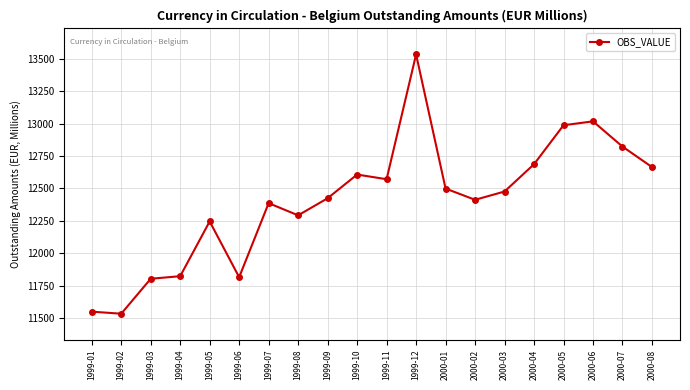

What is the sum of the values at 1999-08 and 2000-03?

24768